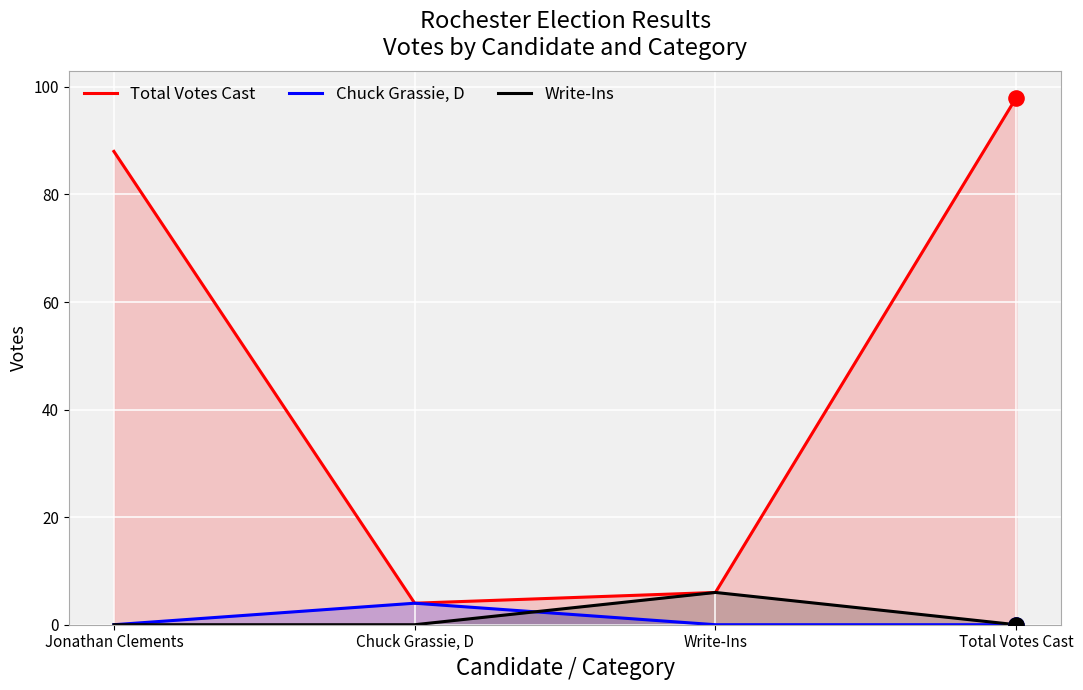

Which series has the largest Y range (max minus min)?

Total Votes Cast